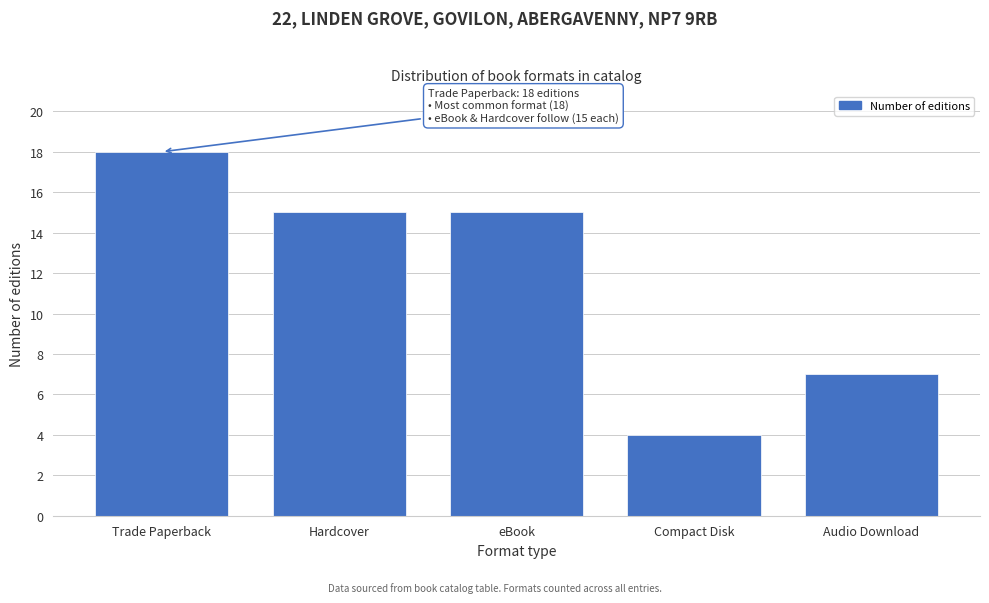

Reading left to right, list all the values displayed in this chart.

Trade Paperback=18	Hardcover=15	eBook=15	Compact Disk=4	Audio Download=7